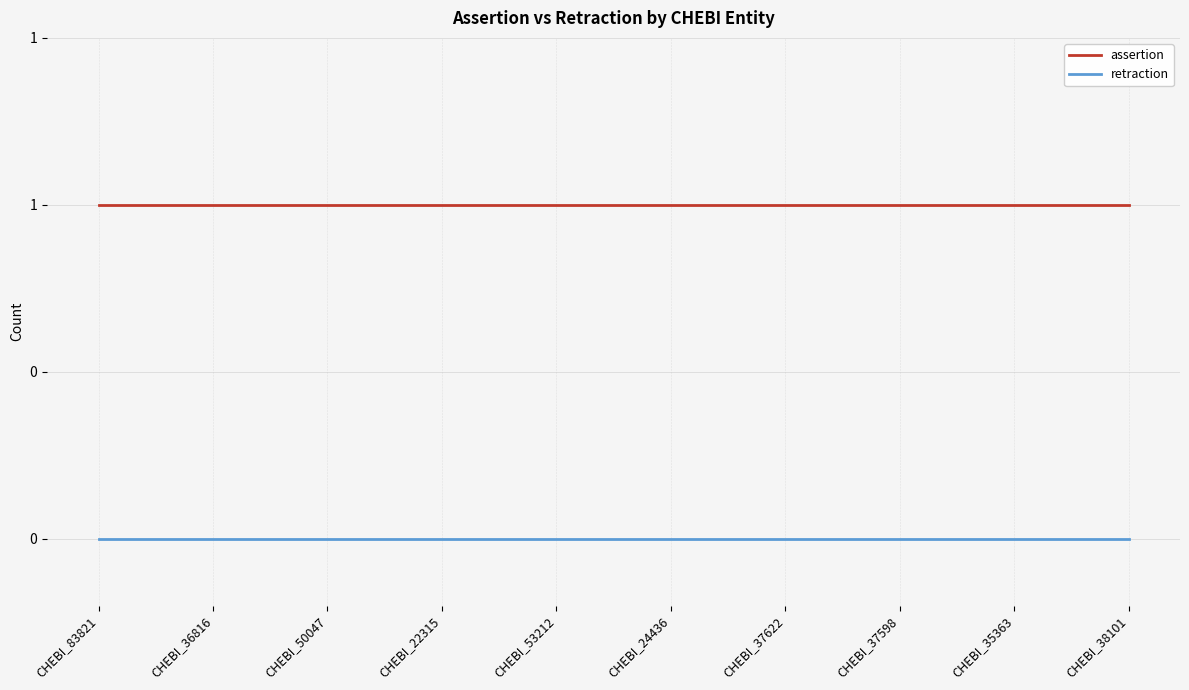

True or false: retraction has a value of 0 at CHEBI_24436.

True